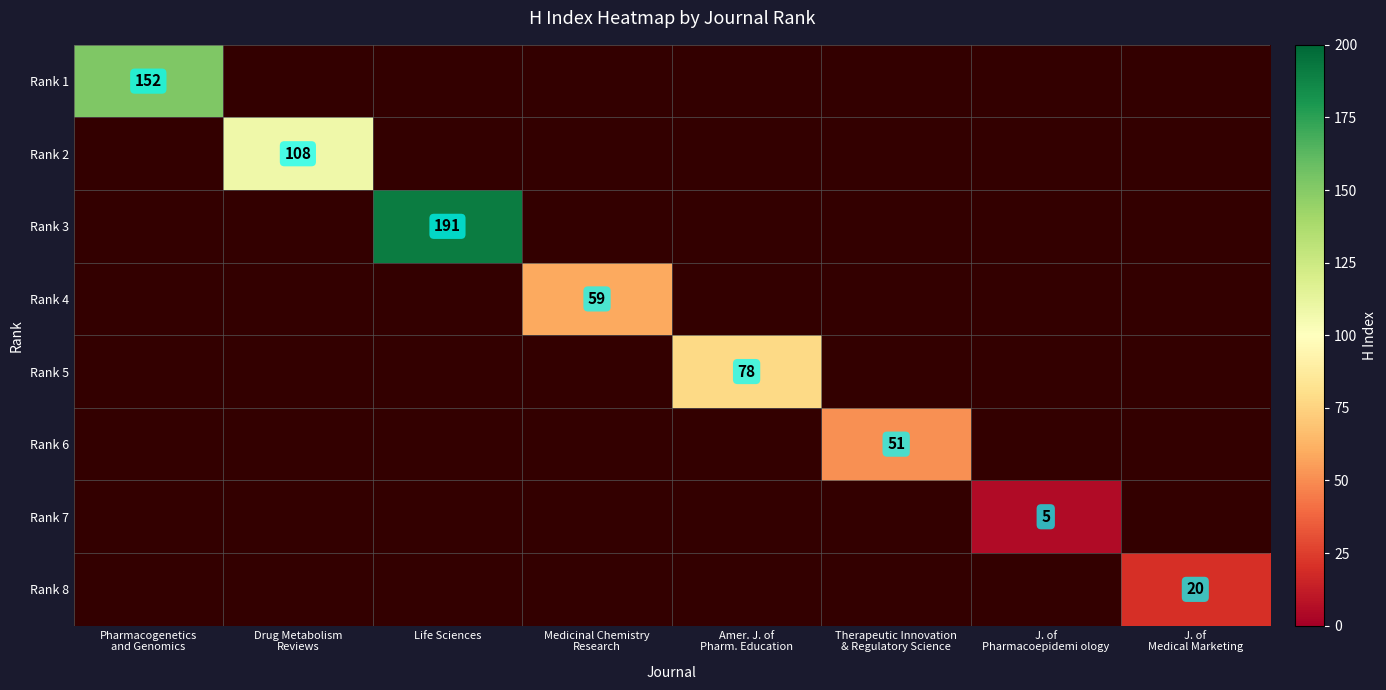

True or false: Rank 3 has a value of 300 at Life Sciences.

False